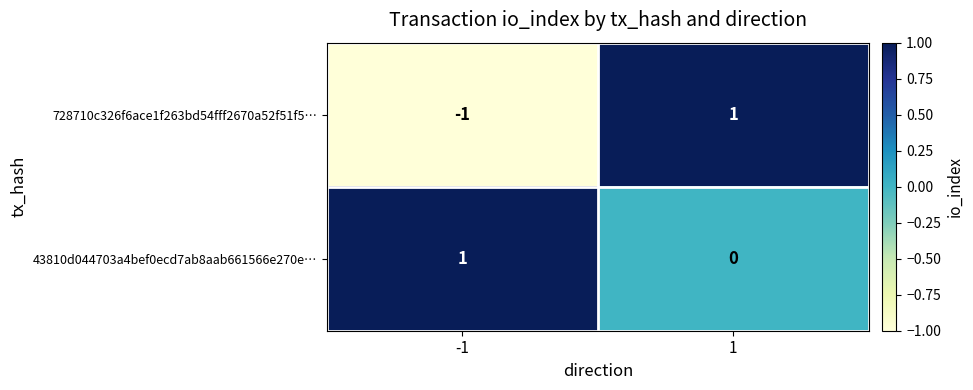

Which series has the largest range (max minus min)?

728710c326f6ace1f263bd54fff2670a52f51f5…